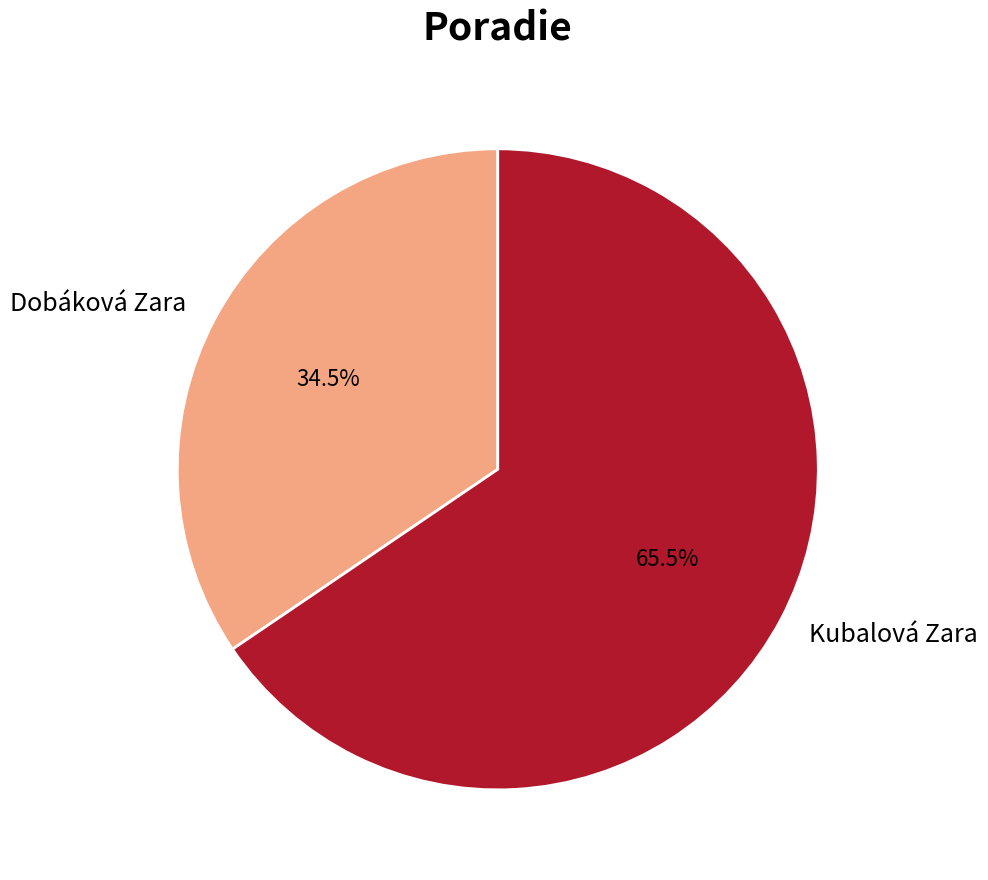

Count the number of slices in the pie.

2